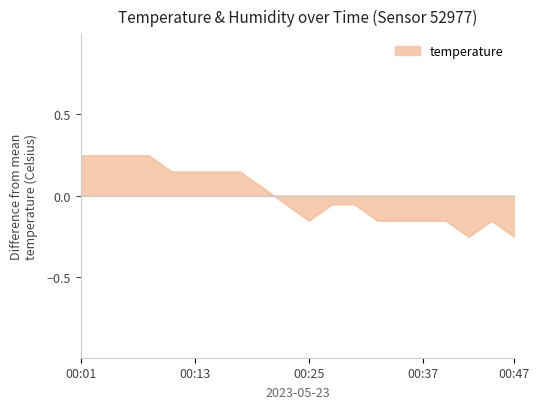

Where is the first local maximum?

00:45